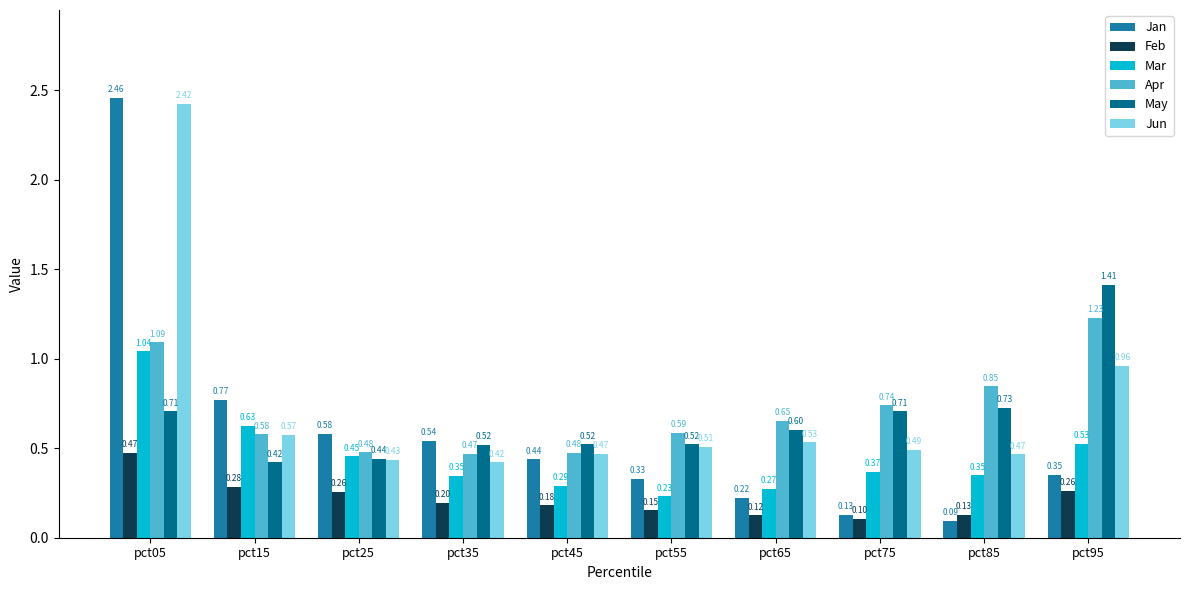

The value of Apr at pct55 is 0.3. True or false?

False